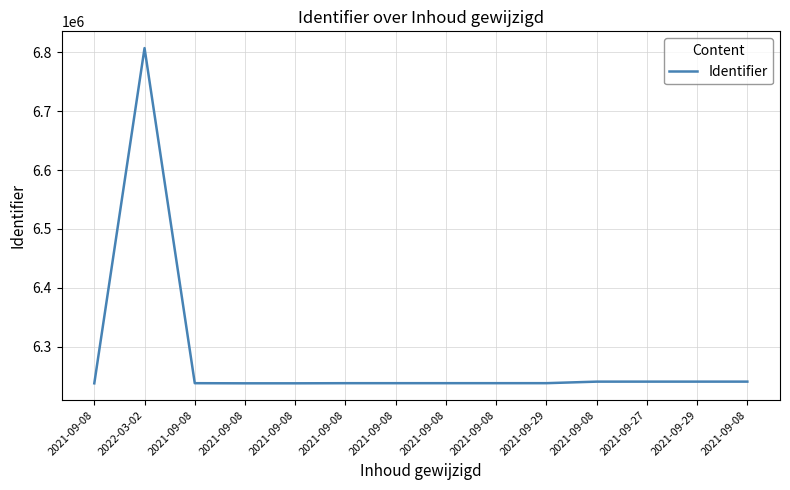

Which has a higher value, 2021-09-29 or 2021-09-08?

2021-09-29